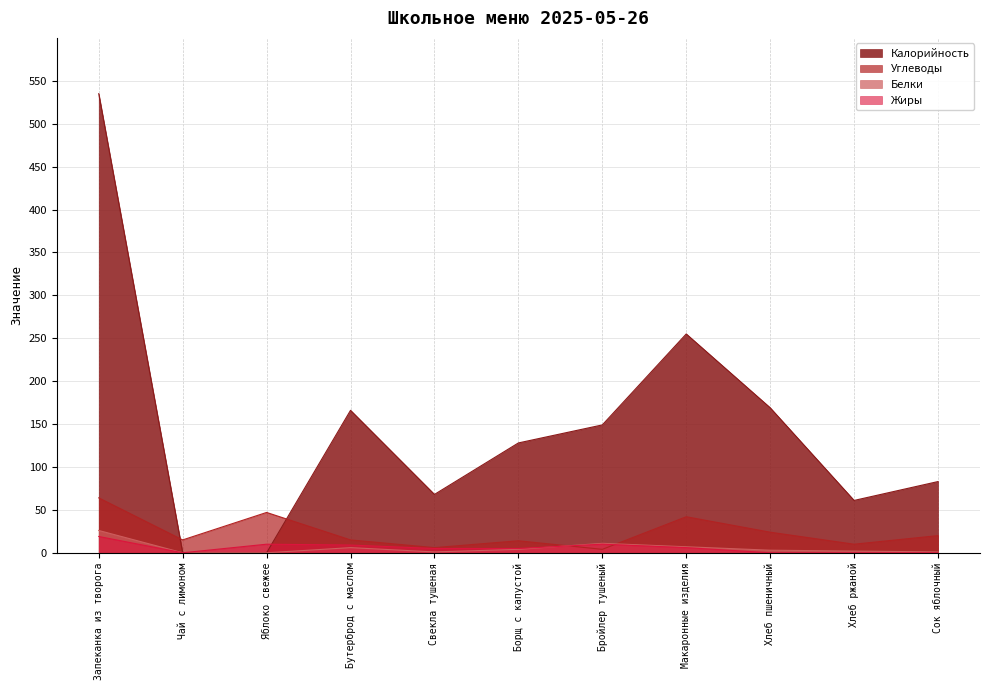

What position from the right is Хлеб ржаной?

2